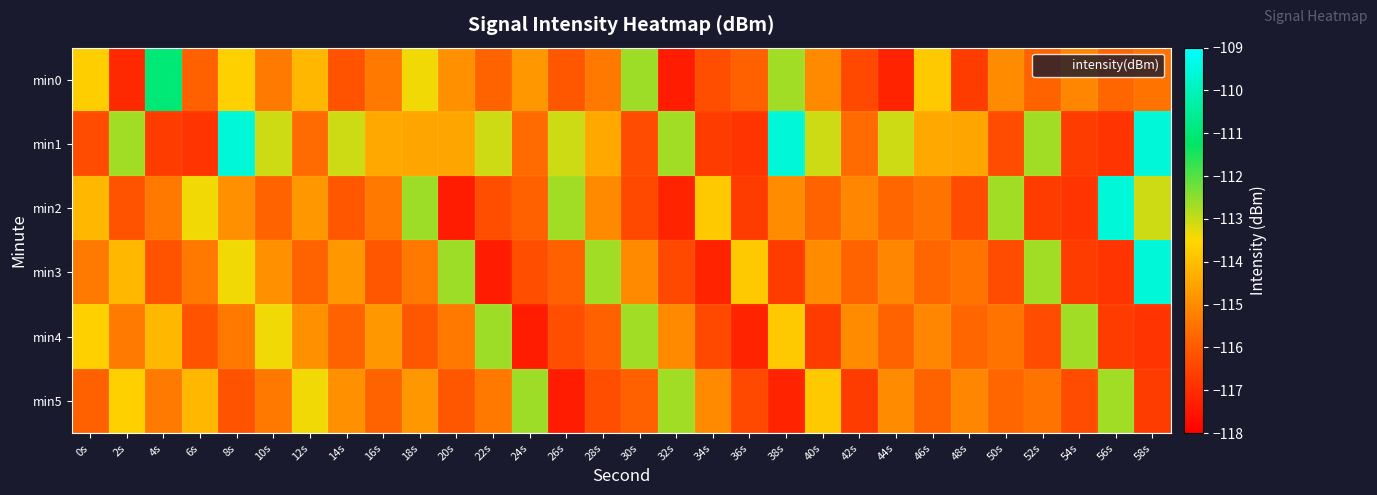

Reading left to right, what are all the values shown in this chart?

min0: 0s=-113.7	2s=-117.1	4s=-111.0	6s=-115.9	8s=-113.7	10s=-115.3	12s=-114.2	14s=-116.1	16s=-115.4	18s=-113.4	20s=-114.9	22s=-115.8	24s=-114.8	26s=-116.1	28s=-115.4	30s=-112.6	32s=-117.3	34s=-116.3	36s=-115.9	38s=-112.7	40s=-115.0	42s=-116.4	44s=-117.2	46s=-113.8	48s=-116.7	50s=-115.0	52s=-115.8	54s=-115.1	56s=-115.7	58s=-115.5
min1: 0s=-116.3	2s=-112.7	4s=-116.6	6s=-116.8	8s=-109.6	10s=-113.1	12s=-115.6	14s=-113.1	16s=-114.4	18s=-114.5	20s=-114.5	22s=-113.1	24s=-115.6	26s=-113.1	28s=-114.4	30s=-116.3	32s=-112.7	34s=-116.6	36s=-116.8	38s=-109.6	40s=-113.1	42s=-115.6	44s=-113.1	46s=-114.4	48s=-114.5	50s=-116.3	52s=-112.7	54s=-116.6	56s=-116.8	58s=-109.6
min2: 0s=-114.2	2s=-116.1	4s=-115.4	6s=-113.4	8s=-114.9	10s=-115.8	12s=-114.8	14s=-116.1	16s=-115.4	18s=-112.6	20s=-117.3	22s=-116.3	24s=-115.9	26s=-112.7	28s=-115.0	30s=-116.4	32s=-117.2	34s=-113.8	36s=-116.7	38s=-115.0	40s=-115.8	42s=-115.1	44s=-115.7	46s=-115.5	48s=-116.3	50s=-112.7	52s=-116.6	54s=-116.8	56s=-109.6	58s=-113.1
min3: 0s=-115.3	2s=-114.2	4s=-116.1	6s=-115.4	8s=-113.4	10s=-114.9	12s=-115.8	14s=-114.8	16s=-116.1	18s=-115.4	20s=-112.6	22s=-117.3	24s=-116.3	26s=-115.9	28s=-112.7	30s=-115.0	32s=-116.4	34s=-117.2	36s=-113.8	38s=-116.7	40s=-115.0	42s=-115.8	44s=-115.1	46s=-115.7	48s=-115.5	50s=-116.3	52s=-112.7	54s=-116.6	56s=-116.8	58s=-109.6
min4: 0s=-113.7	2s=-115.3	4s=-114.2	6s=-116.1	8s=-115.4	10s=-113.4	12s=-114.9	14s=-115.8	16s=-114.8	18s=-116.1	20s=-115.4	22s=-112.6	24s=-117.3	26s=-116.3	28s=-115.9	30s=-112.7	32s=-115.0	34s=-116.4	36s=-117.2	38s=-113.8	40s=-116.7	42s=-115.0	44s=-115.8	46s=-115.1	48s=-115.7	50s=-115.5	52s=-116.3	54s=-112.7	56s=-116.6	58s=-116.8
min5: 0s=-115.9	2s=-113.7	4s=-115.3	6s=-114.2	8s=-116.1	10s=-115.4	12s=-113.4	14s=-114.9	16s=-115.8	18s=-114.8	20s=-116.1	22s=-115.4	24s=-112.6	26s=-117.3	28s=-116.3	30s=-115.9	32s=-112.7	34s=-115.0	36s=-116.4	38s=-117.2	40s=-113.8	42s=-116.7	44s=-115.0	46s=-115.8	48s=-115.1	50s=-115.7	52s=-115.5	54s=-116.3	56s=-112.7	58s=-116.6